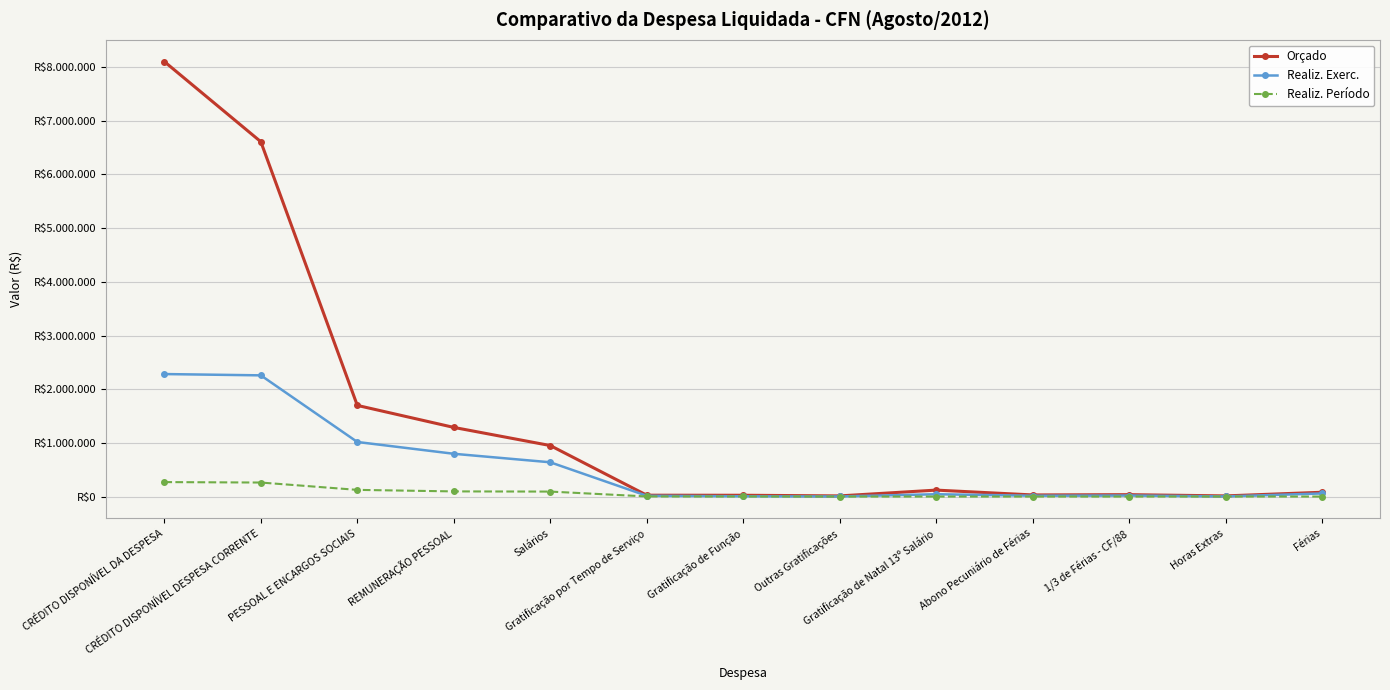

What is the highest value of the Realiz. Exerc. series?

2281839.1